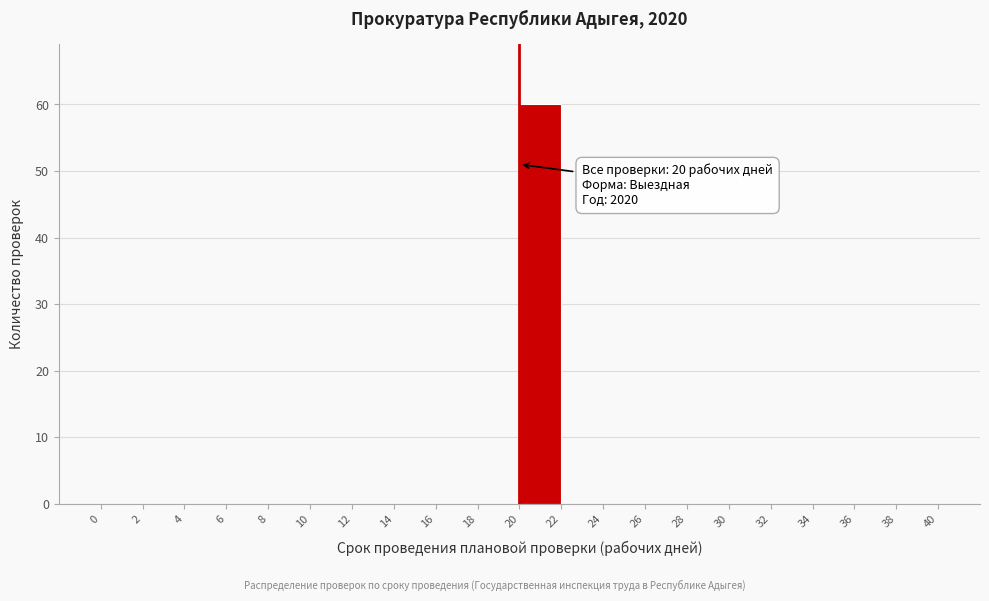

Over which range of the x-axis is the bar tallest?

20 to 22